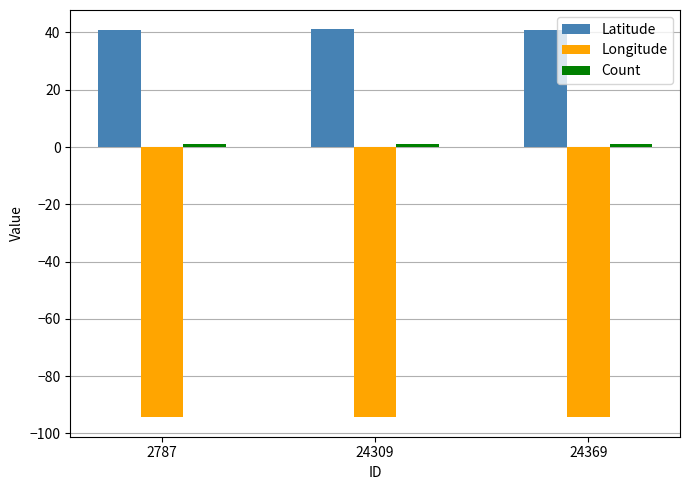

True or false: Latitude has a value of 41.0 at 2787.

True